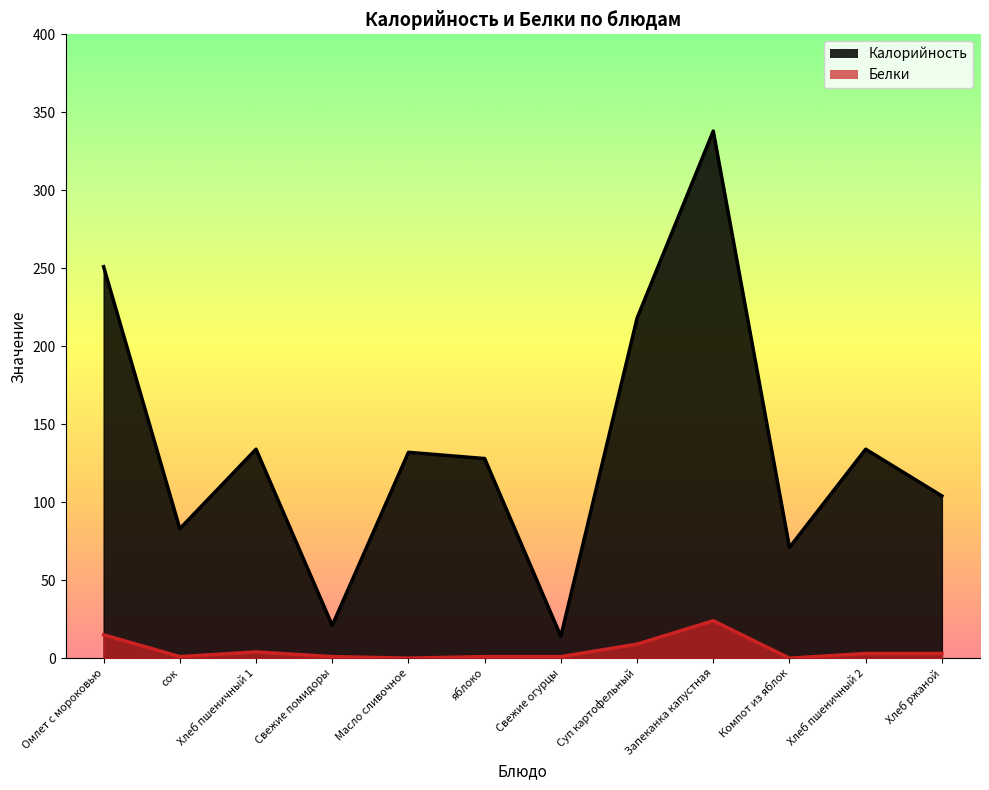

At which label does Белки first exceed 3?

Омлет с мороковью